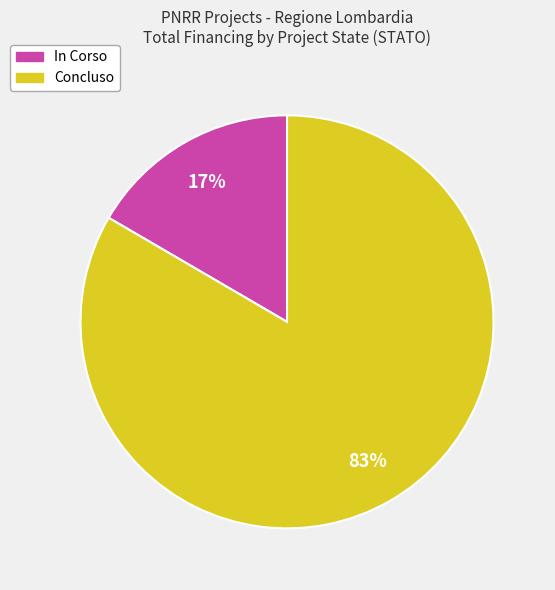

The Concluso slice represents 71% of the pie. True or false?

False